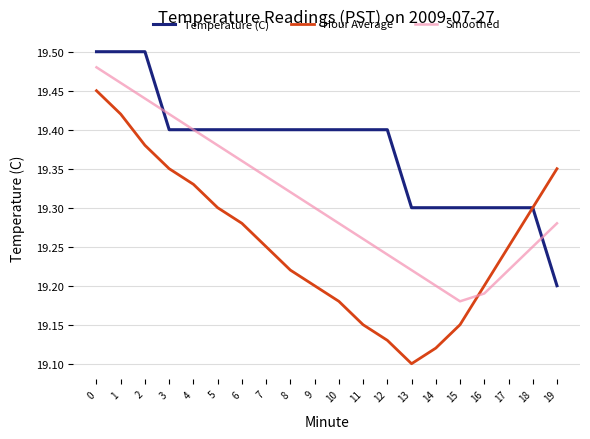

What is the total value across all series at 11?

57.8